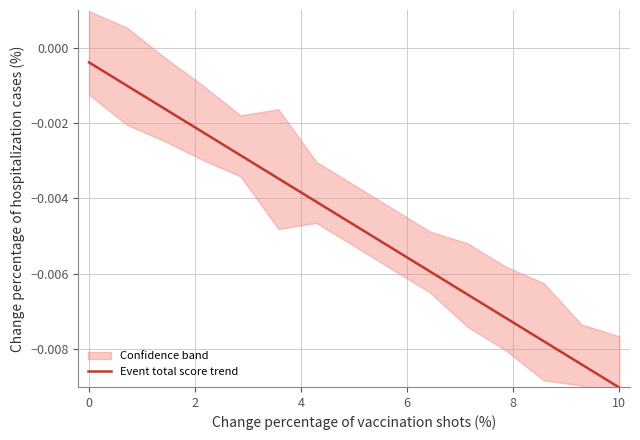

At which label does Event total score trend reach its minimum?

10